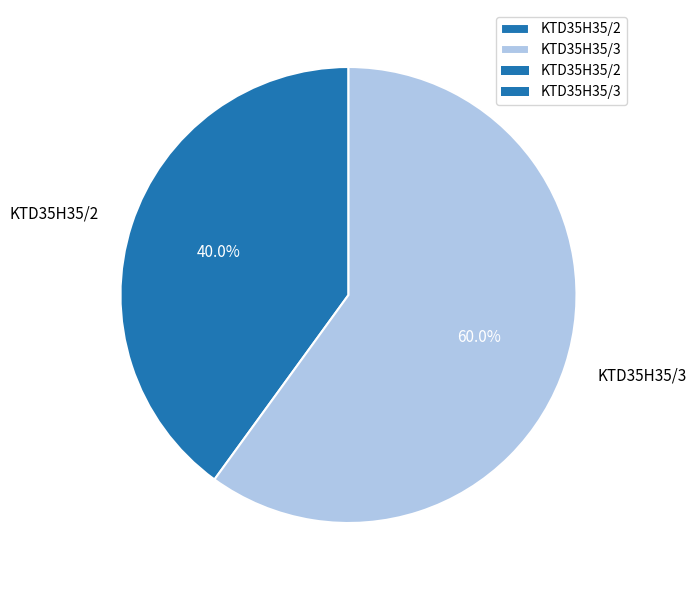

Approximately how many times larger is the value at KTD35H35/3 compared to KTD35H35/2?

1.5